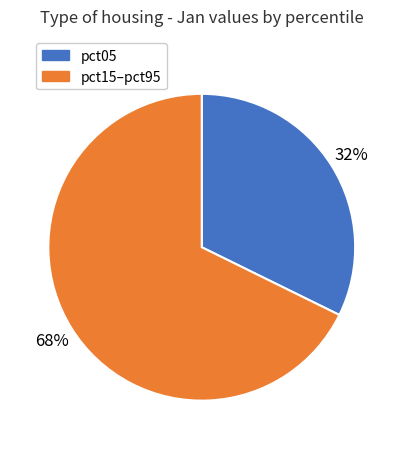

Does any single category account for the majority?

Yes